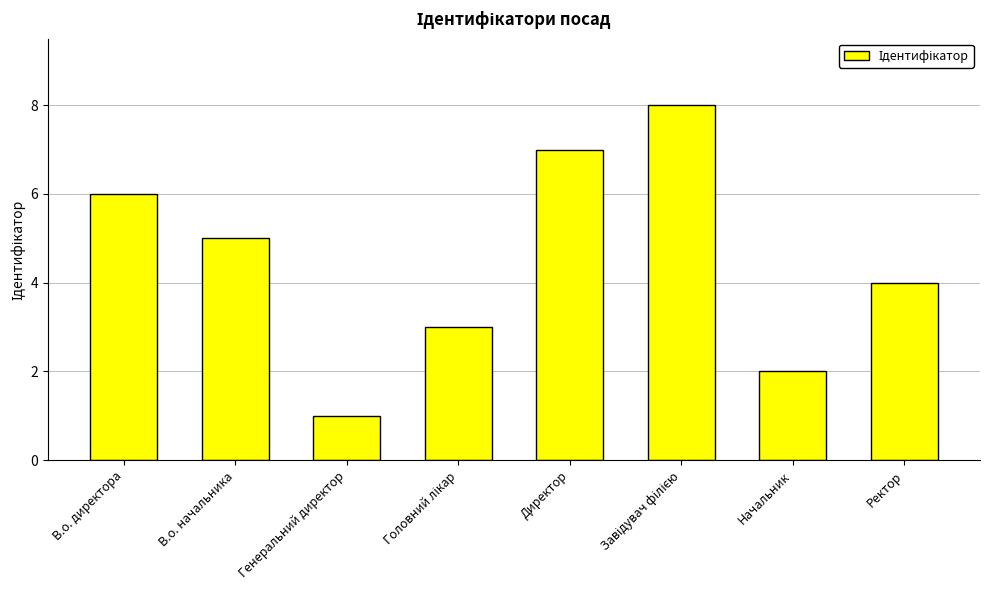

Where does the data first go above 5?

В.о. директора